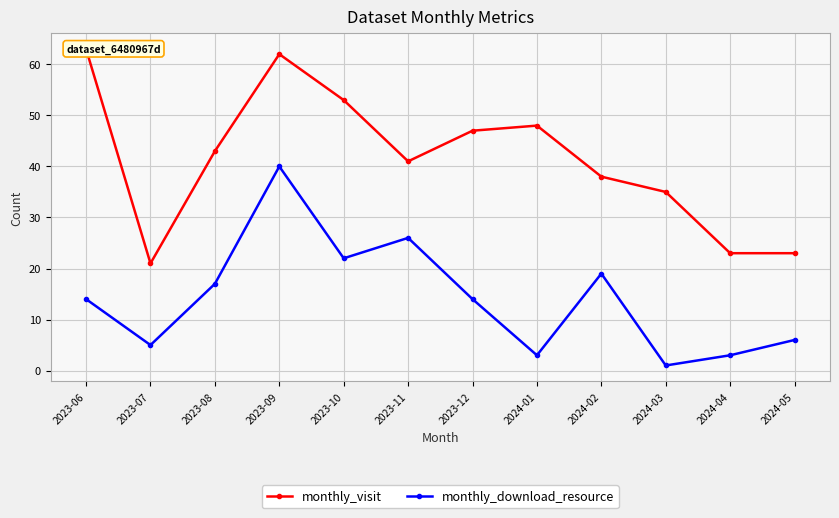

True or false: monthly_download_resource and monthly_visit intersect in this chart.

False